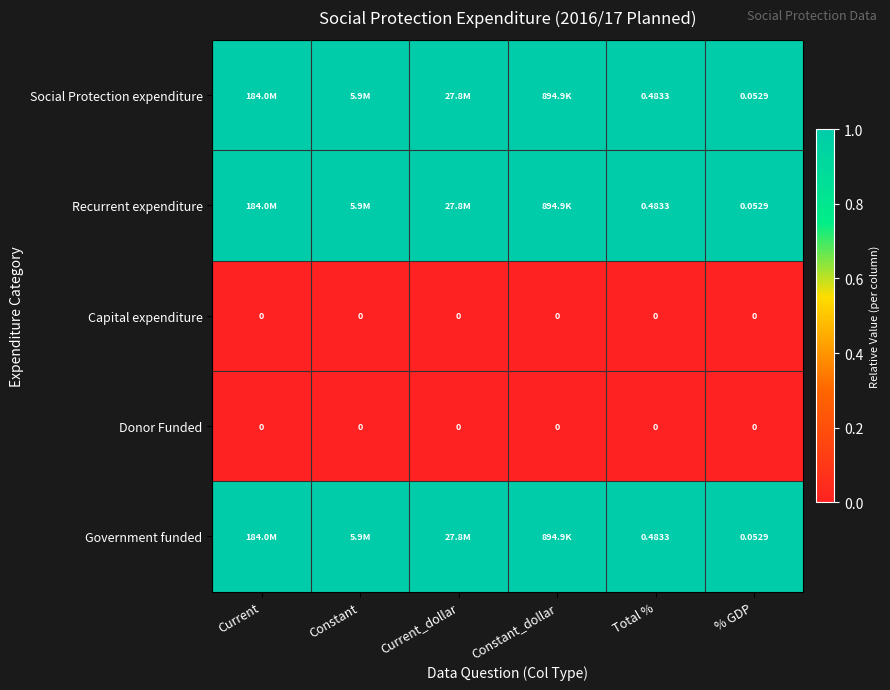

Is the value of Government funded at % GDP greater than the value of Capital expenditure at % GDP?

Yes